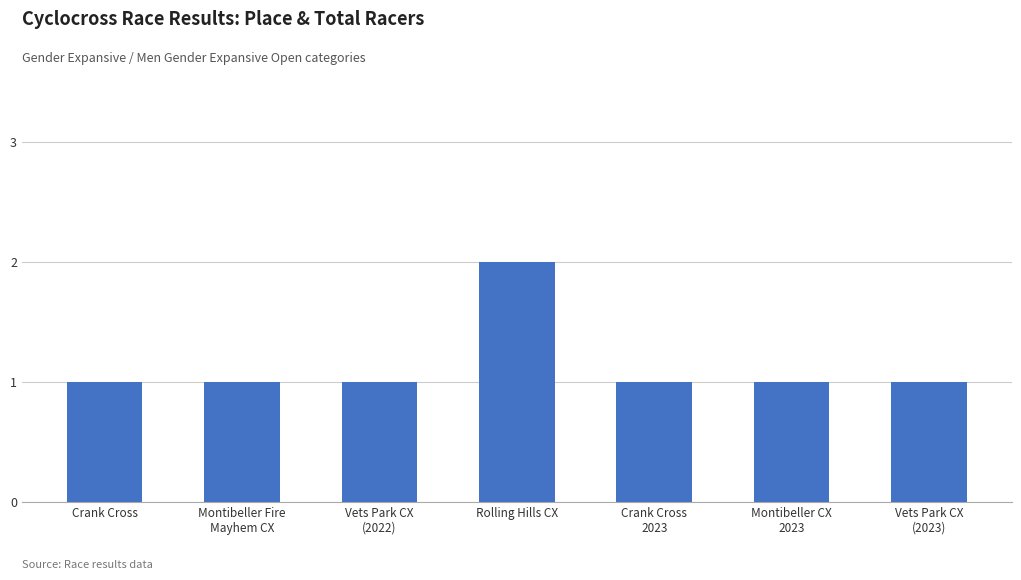

The chart shows a value of 2 at Rolling Hills CX. True or false?

True